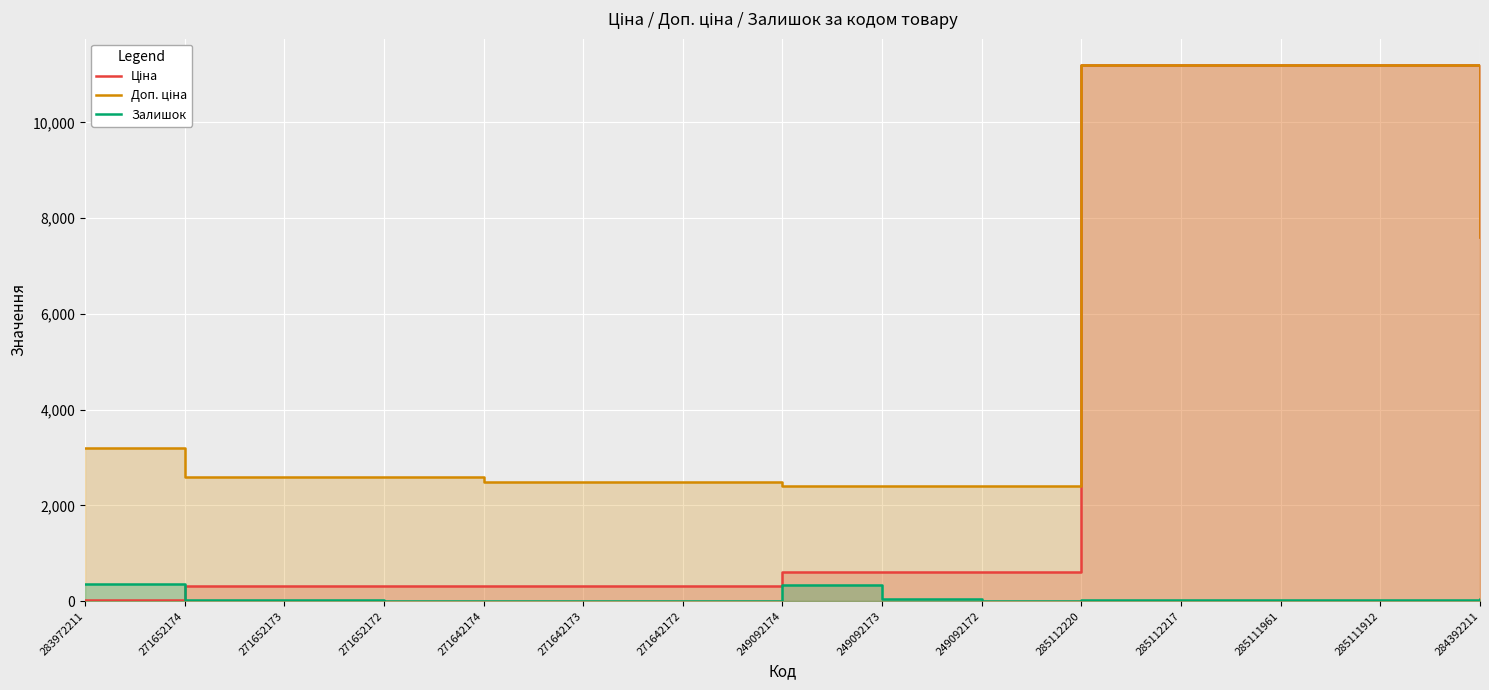

What is the difference between the second highest and second lowest values in the Ціна series?

10877.9